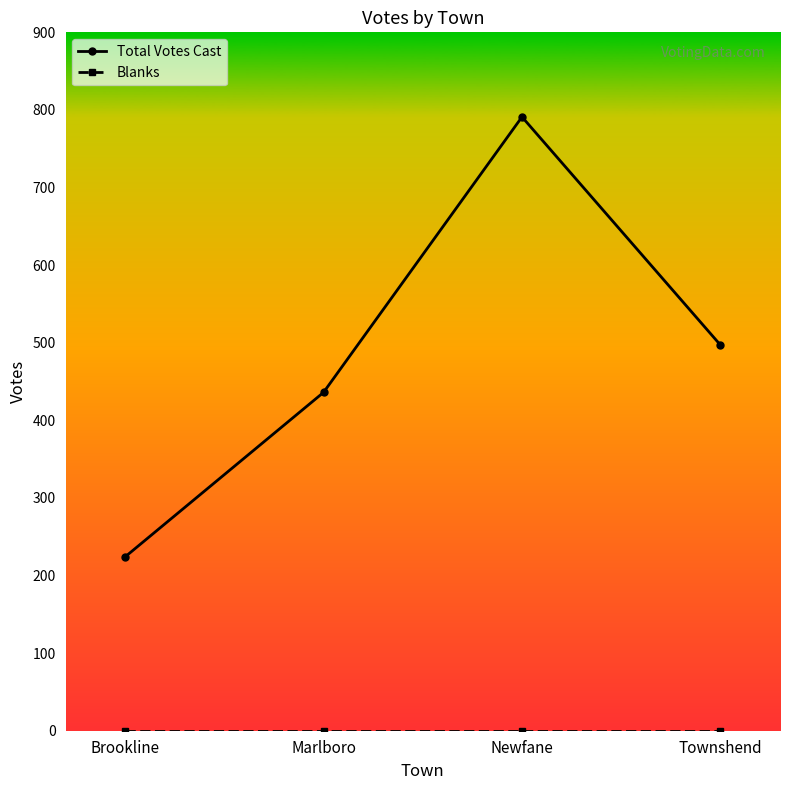

How many interior local peaks does the Total Votes Cast series have?

1